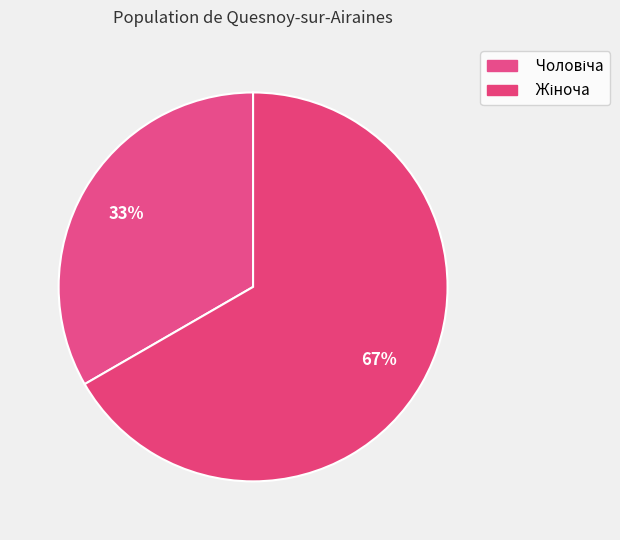

Rank the categories by value from lowest to highest.

Чоловіча, Жіноча